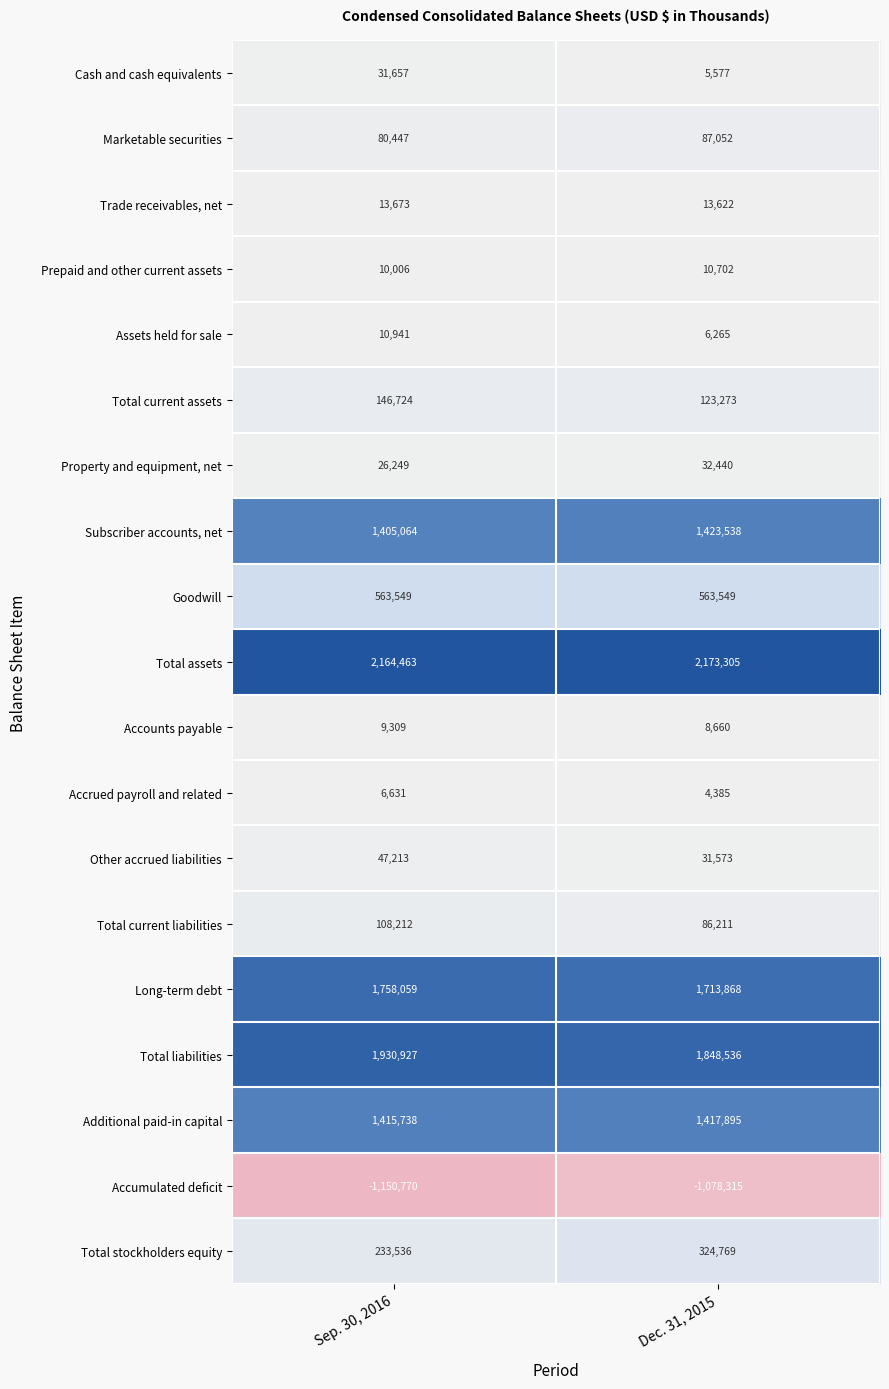

What is the greatest value displayed?

2173305